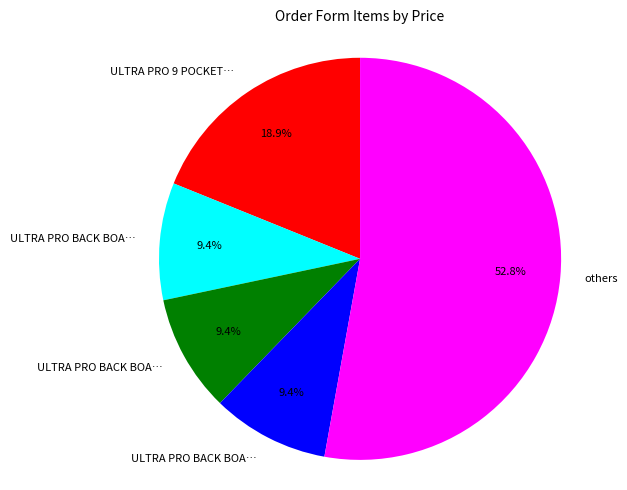

Is there a majority slice in this chart?

Yes